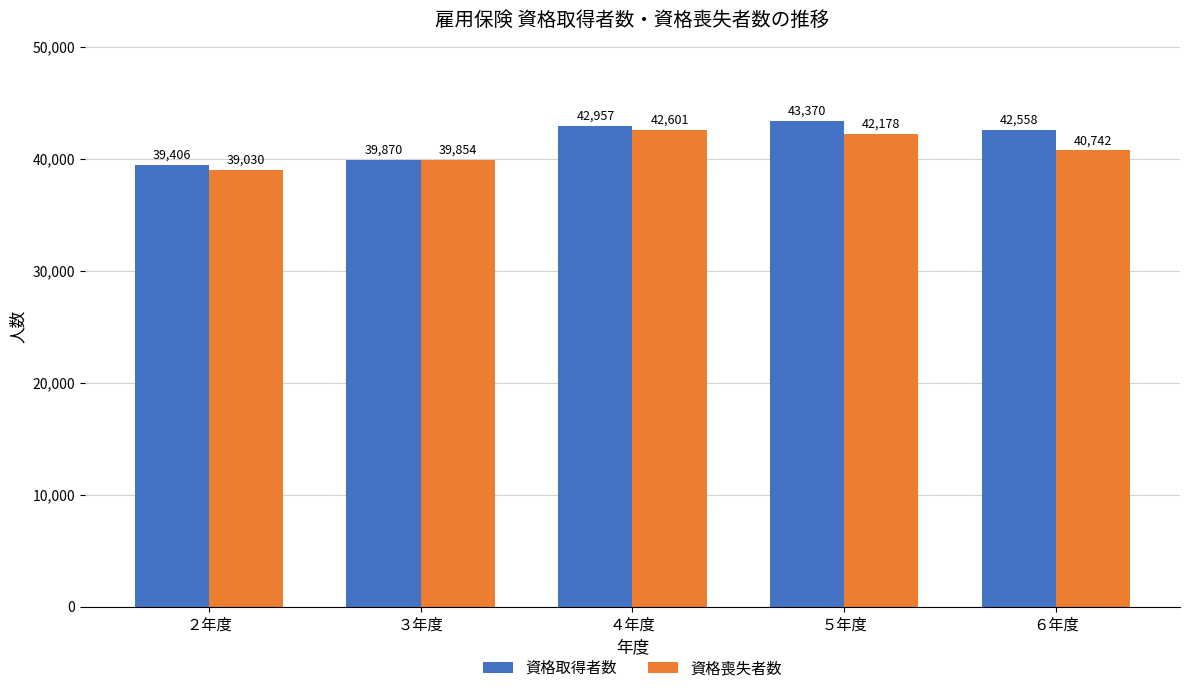

At which label does 資格取得者数 first exceed 42558?

４年度